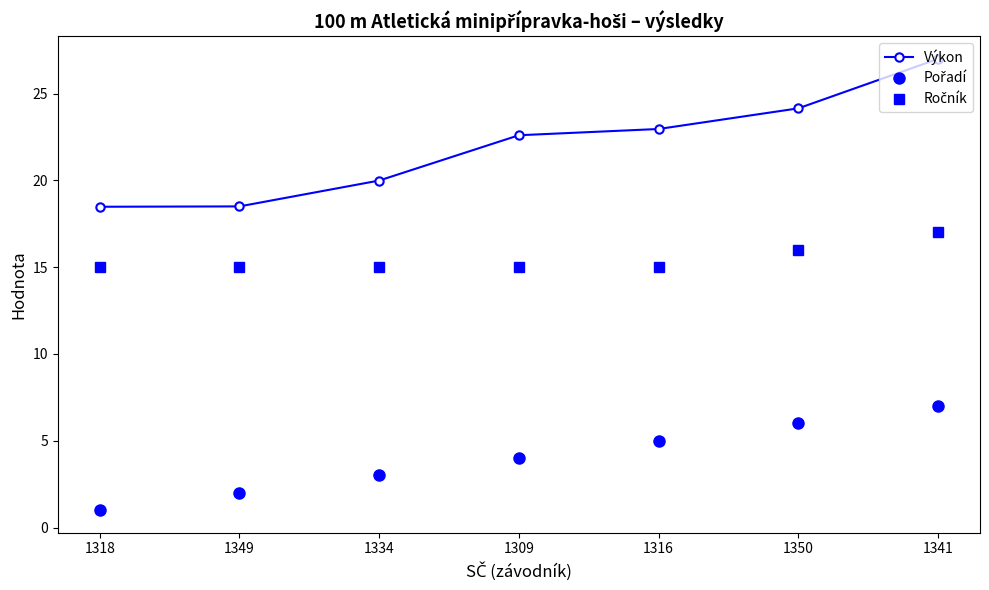

What is the label of the 1st point from the left?

1318